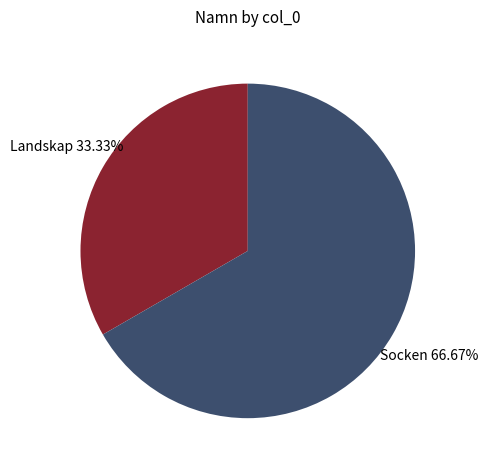

Is Landskap the majority of the pie?

No